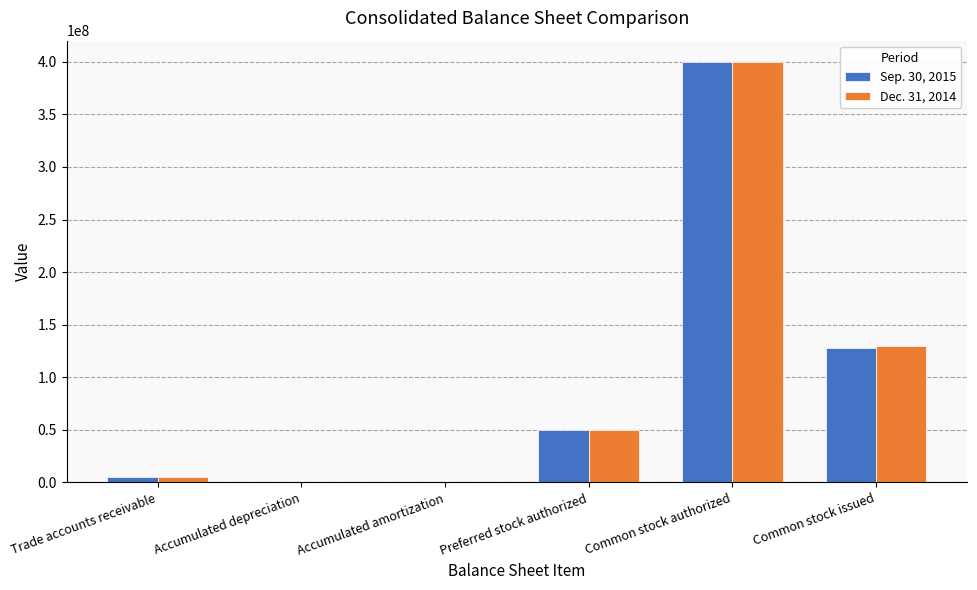

The Dec. 31, 2014 series shows 50000000 at Preferred stock authorized. True or false?

True